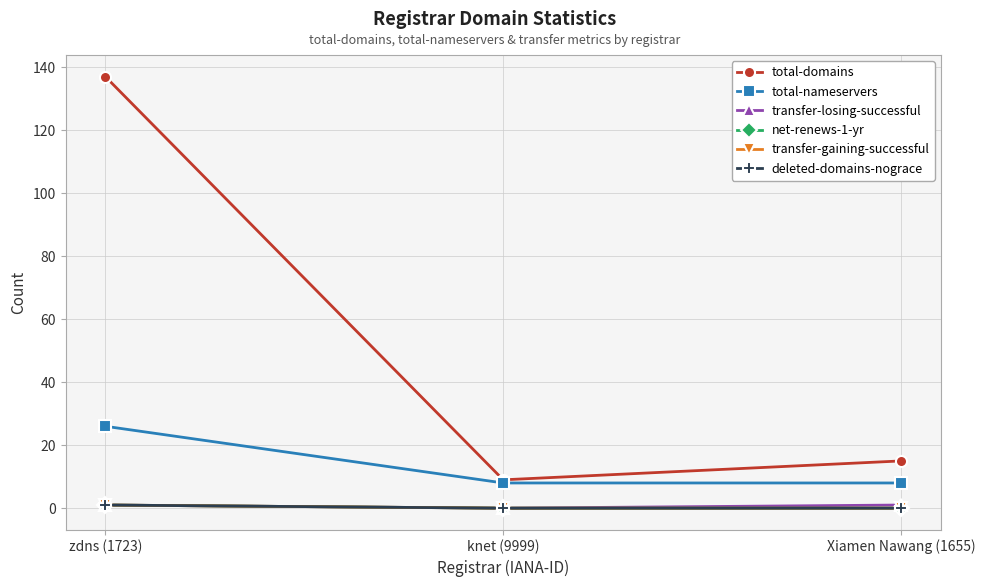

Is this an area chart (filled region under the line)?

No